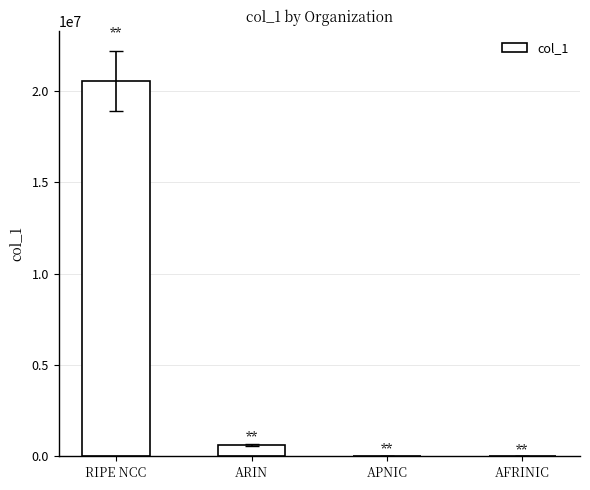

Which category has the highest value across all series?

RIPE NCC